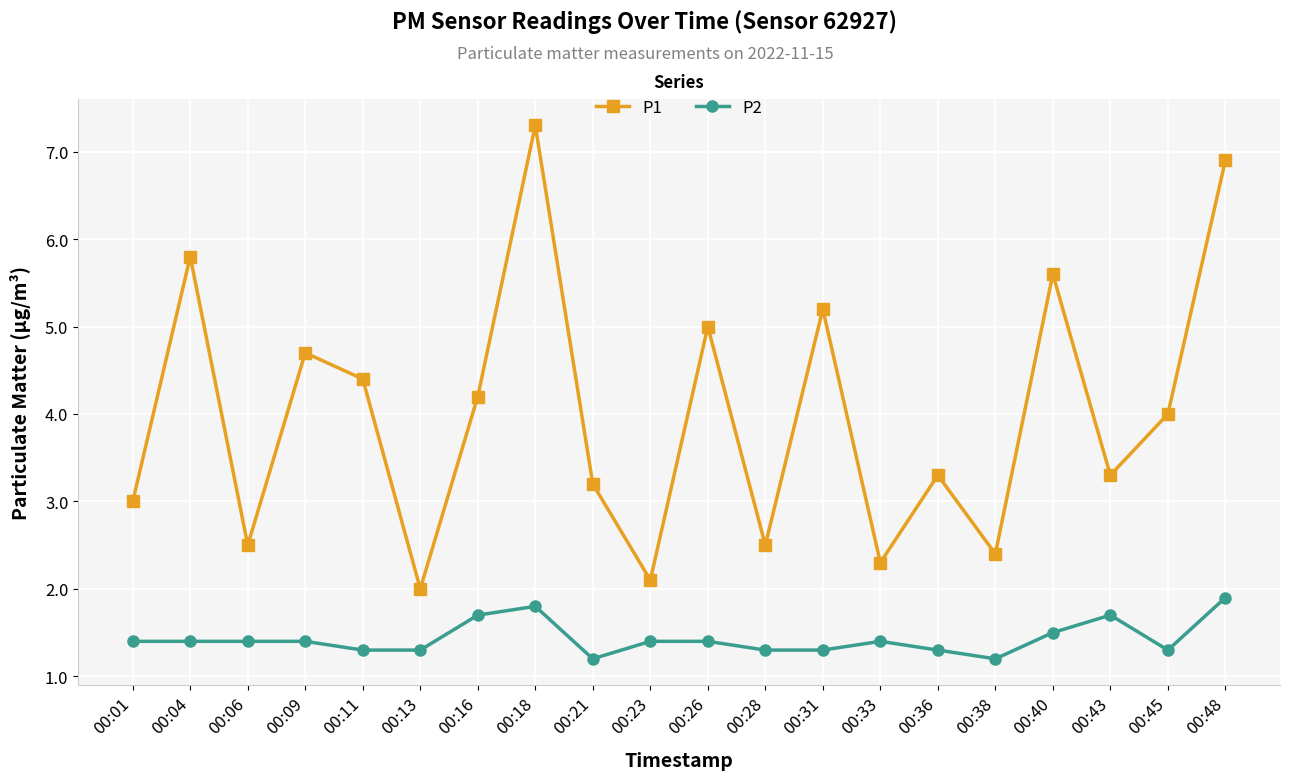

At which label is P1 closest to 4?

00:45